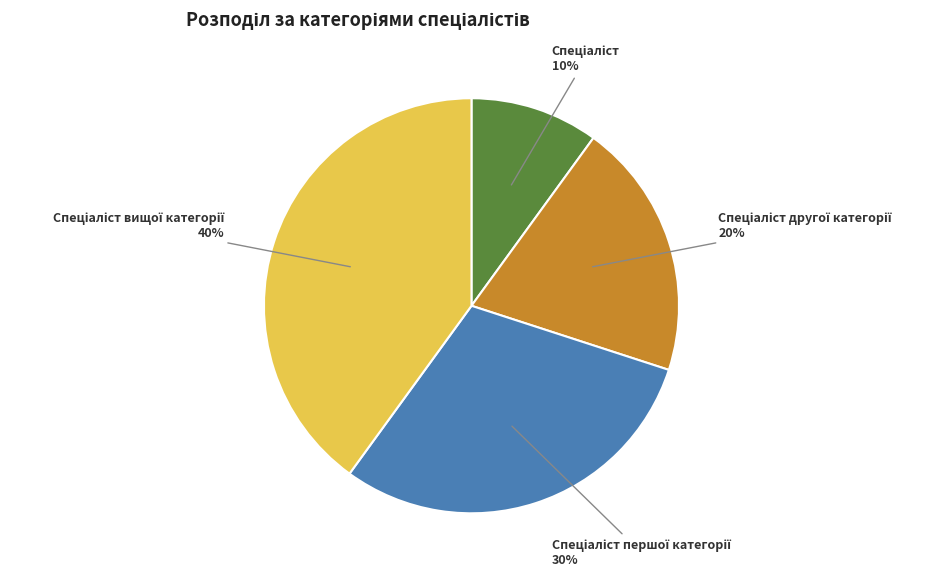

To the nearest percent, what is the difference between the largest and smallest slice percentages?

30%